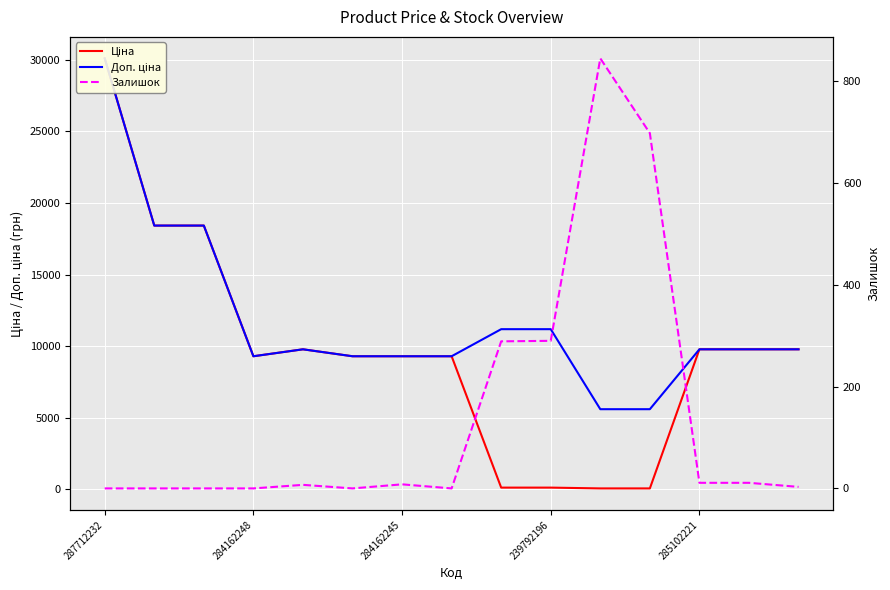

What position from the right is 284162245?

9